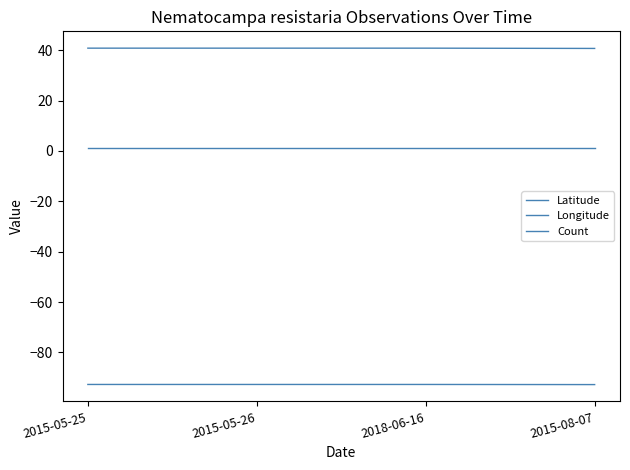

How many lines are shown in the chart?

3